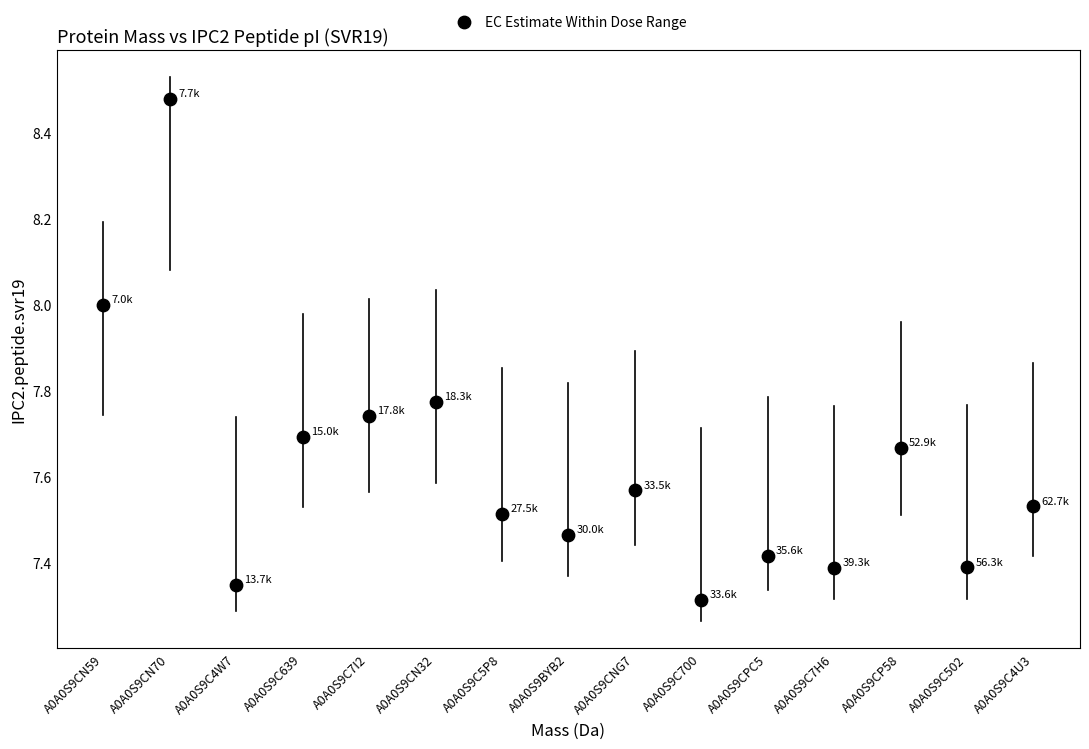

What is the range of Y values (max minus min)?

1.2